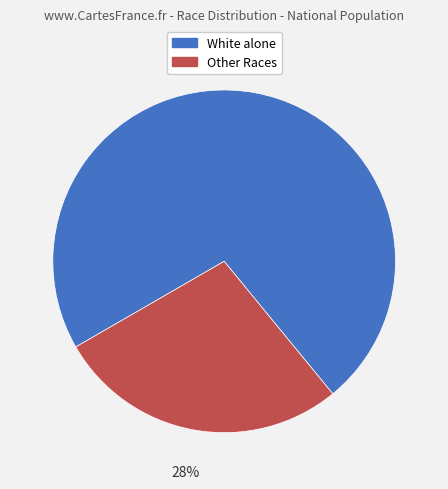

To the nearest percent, what is the average slice percentage?

50%